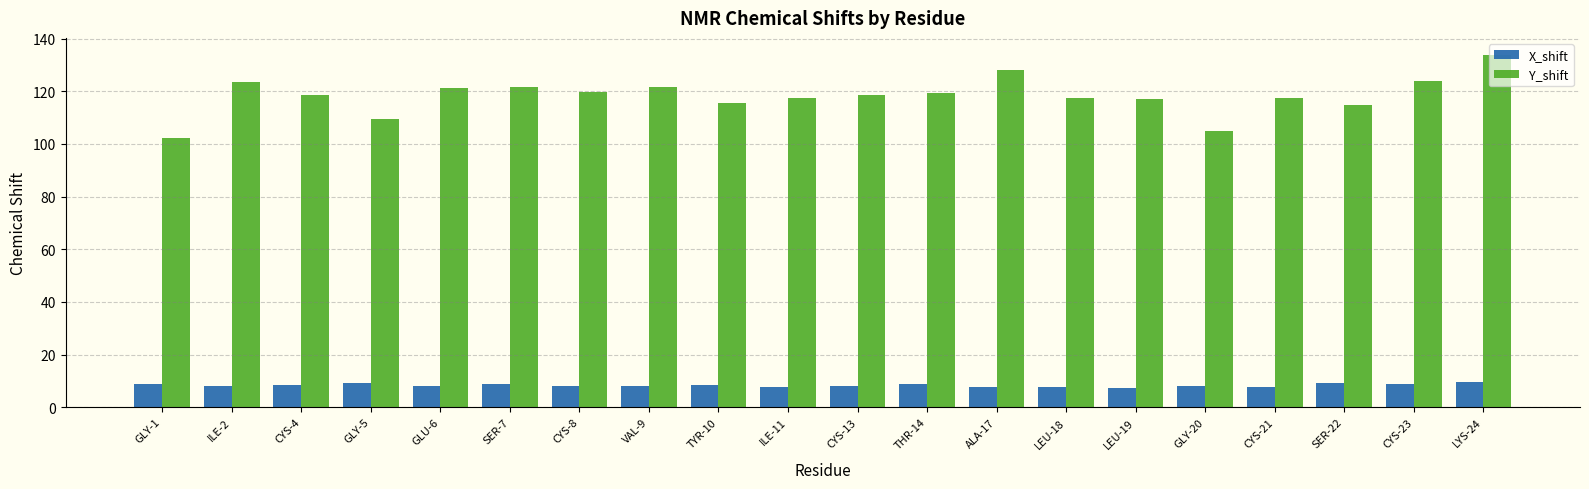

What is the maximum value for Y_shift?

133.6